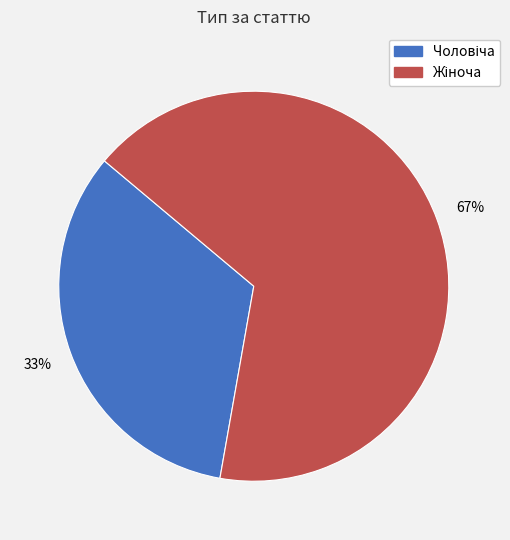

To the nearest percent, what is the average slice percentage?

50%